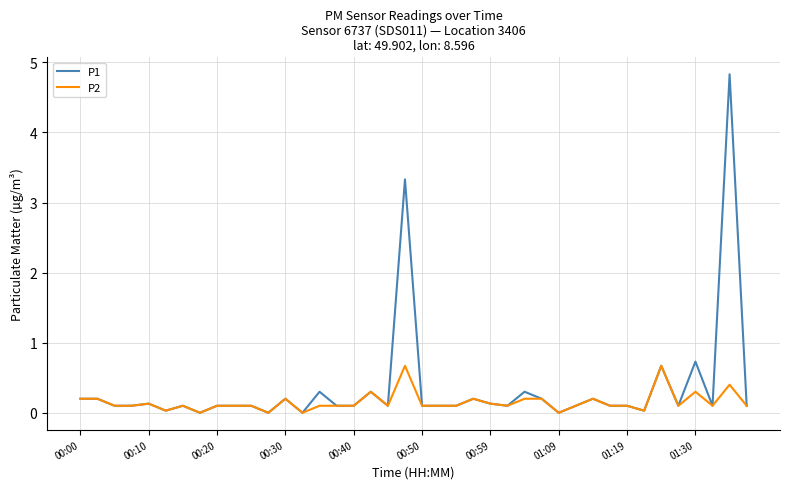

What is the average value of the P1 series?

0.3